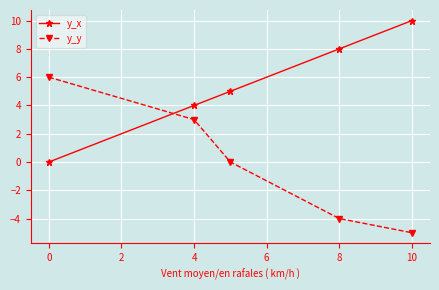

What is the greatest value displayed?

10